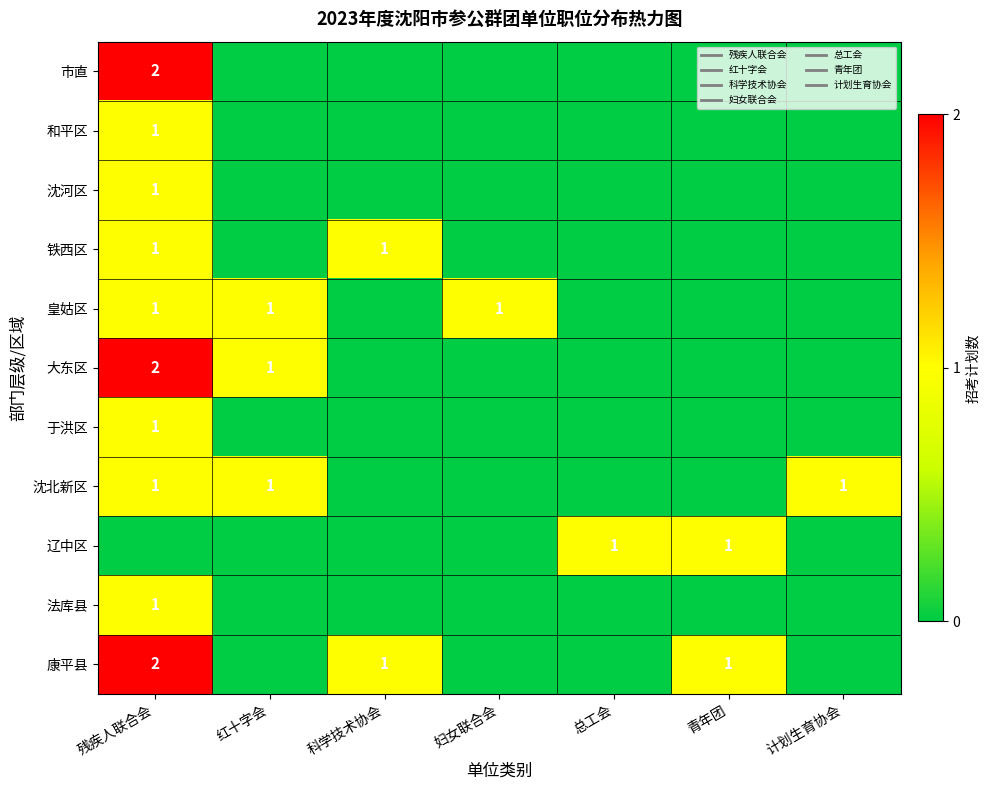

True or false: 辽中区 has a value of 1 at 青年团.

False